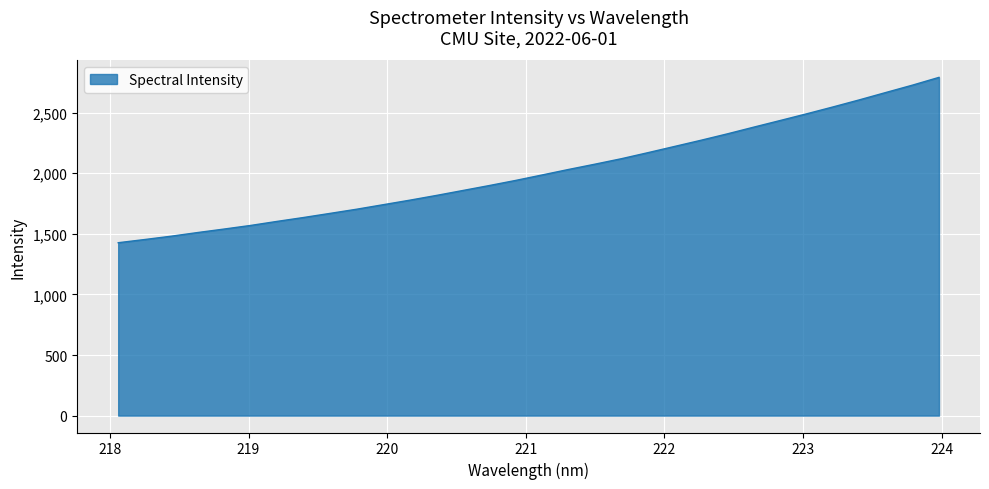

What is the maximum value shown in the chart?

2791.4